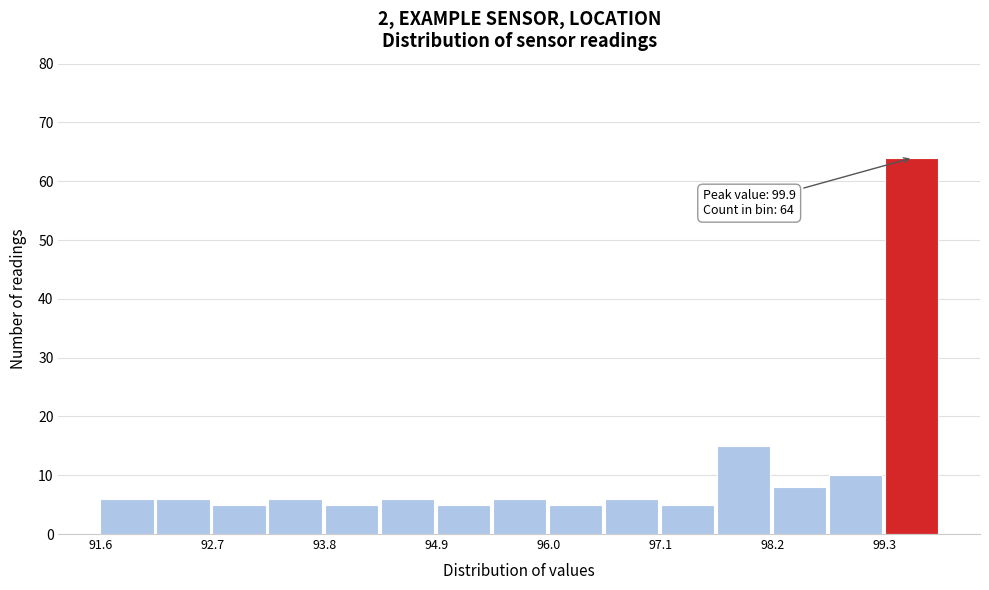

Around what value on the x-axis is the tallest bar? Give the approximate position of its centre, as read against the axis.

99.6